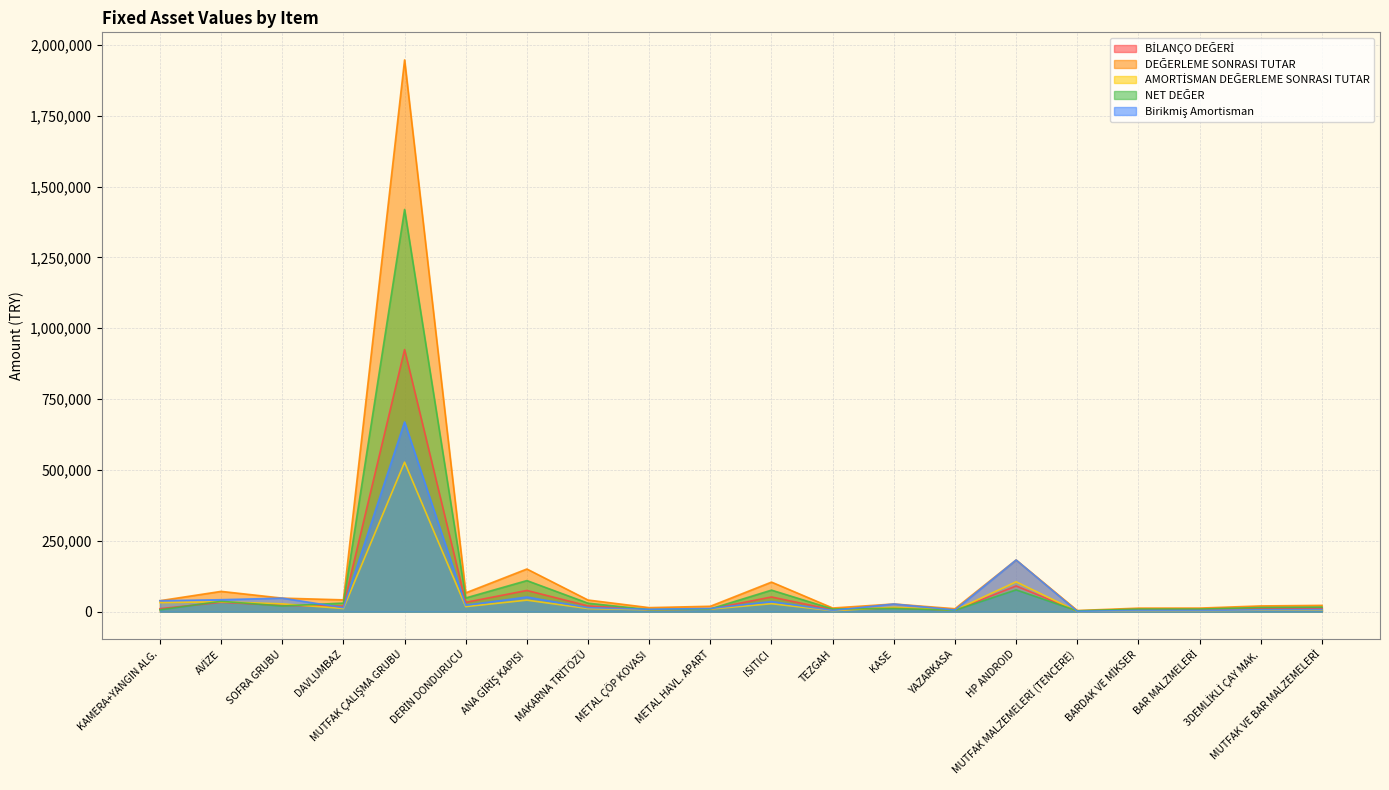

At which label is DEĞERLEME SONRASI TUTAR closest to 975367?

HP ANDROID